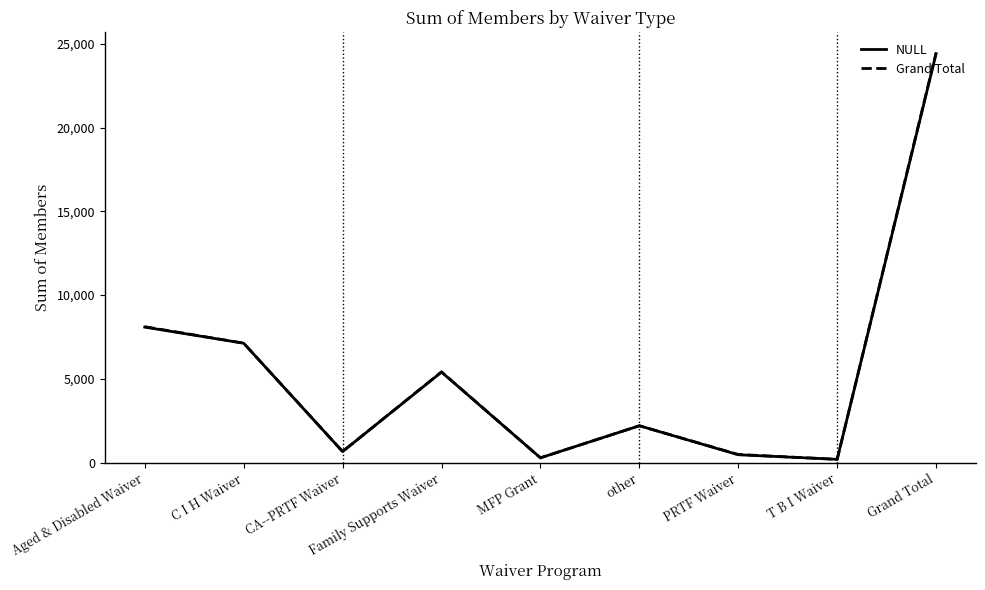

At how many categories does at least one series exceed 8991?

1